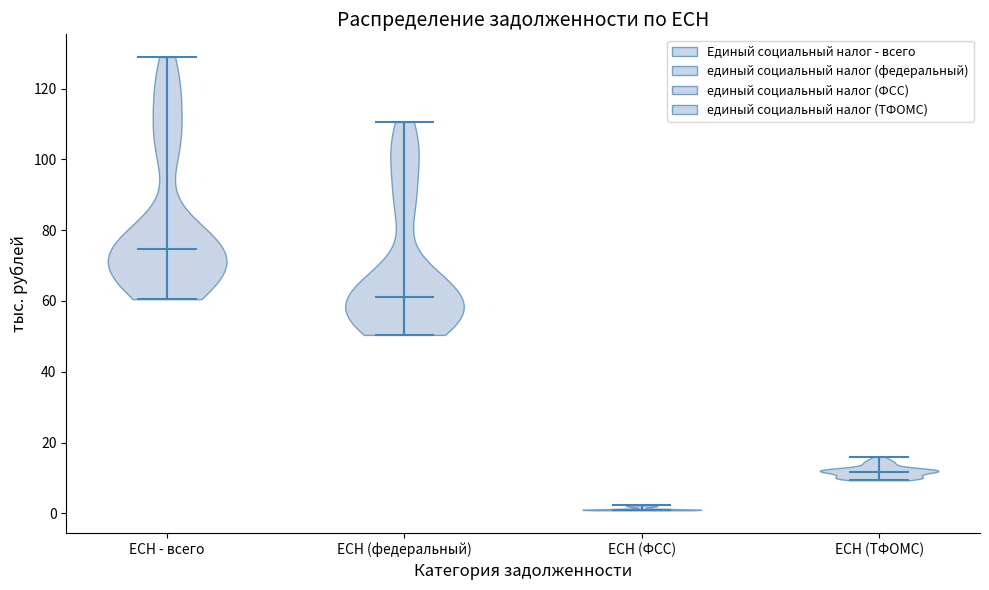

What is the highest point the violin for ЕСН (ТФОМС) reaches on the y-axis? The values are not printed on the chart, so give them approximately, as read against the axis.

16